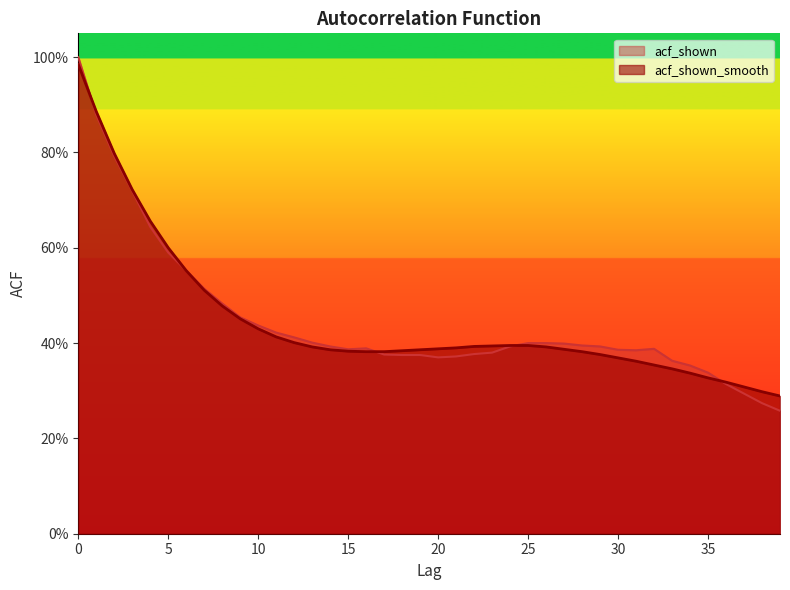

Which series has the largest total across all categories?

acf_shown